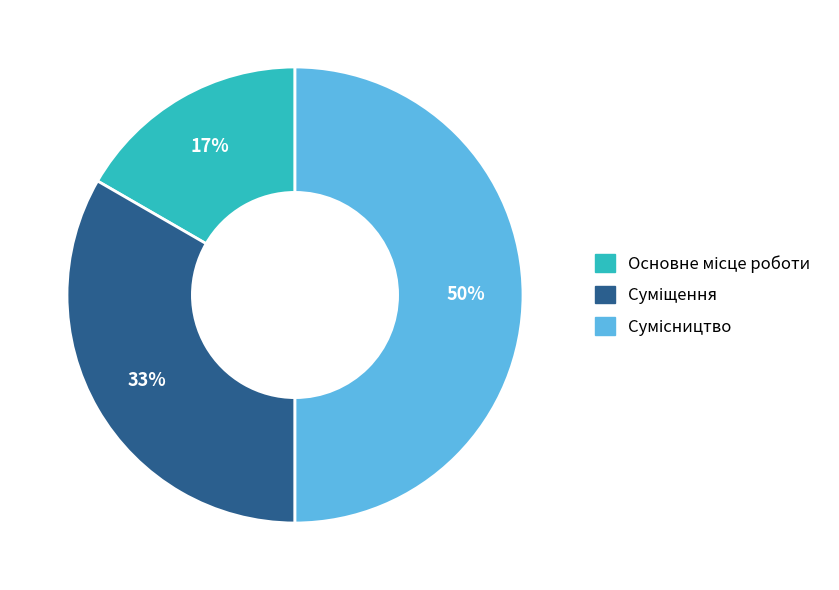

To the nearest percent, what is the difference between the largest and smallest slice percentages?

33%